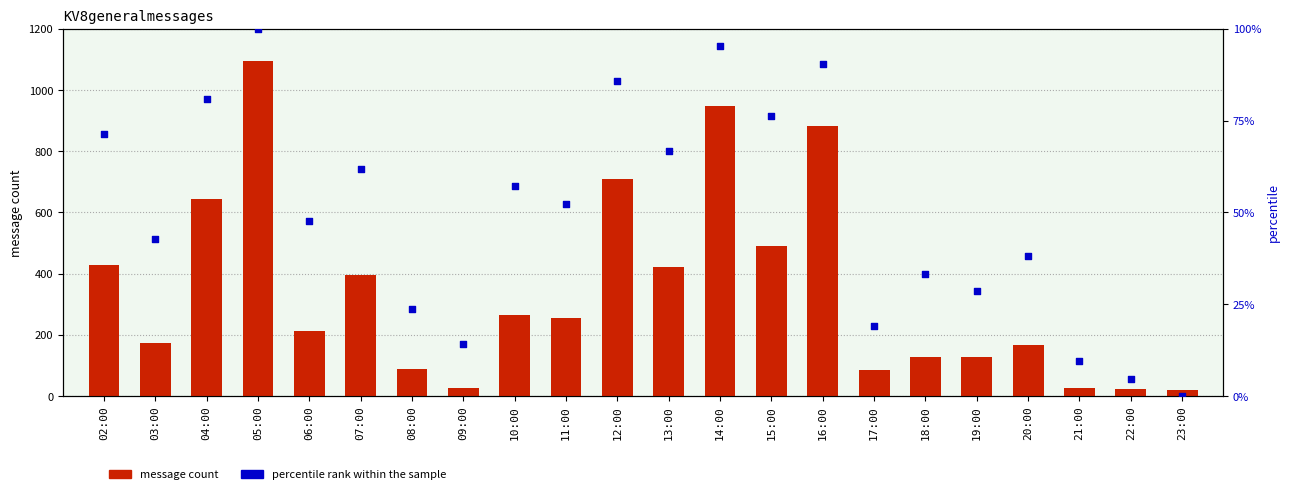

Which series has the largest total across all categories?

percentile rank within the sample